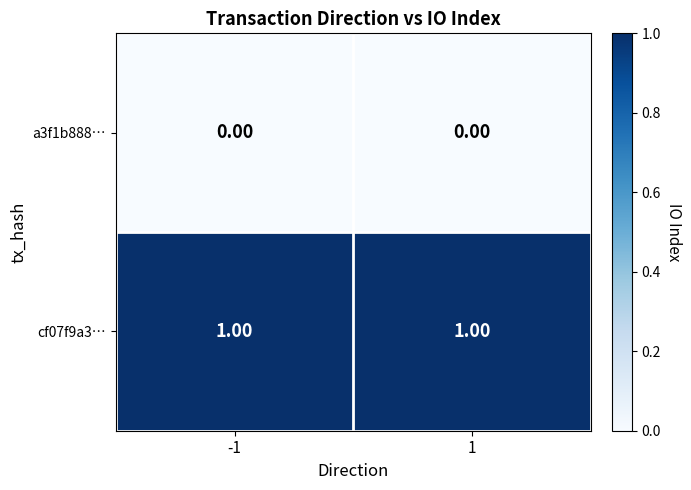

What is the total value across all series at -1?

1